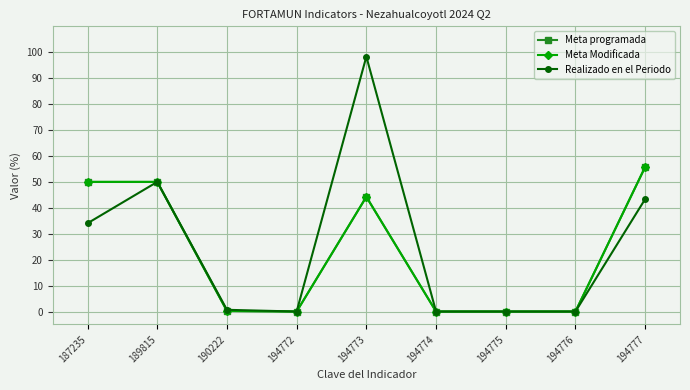

Which series has the widest spread of values?

Realizado en el Periodo